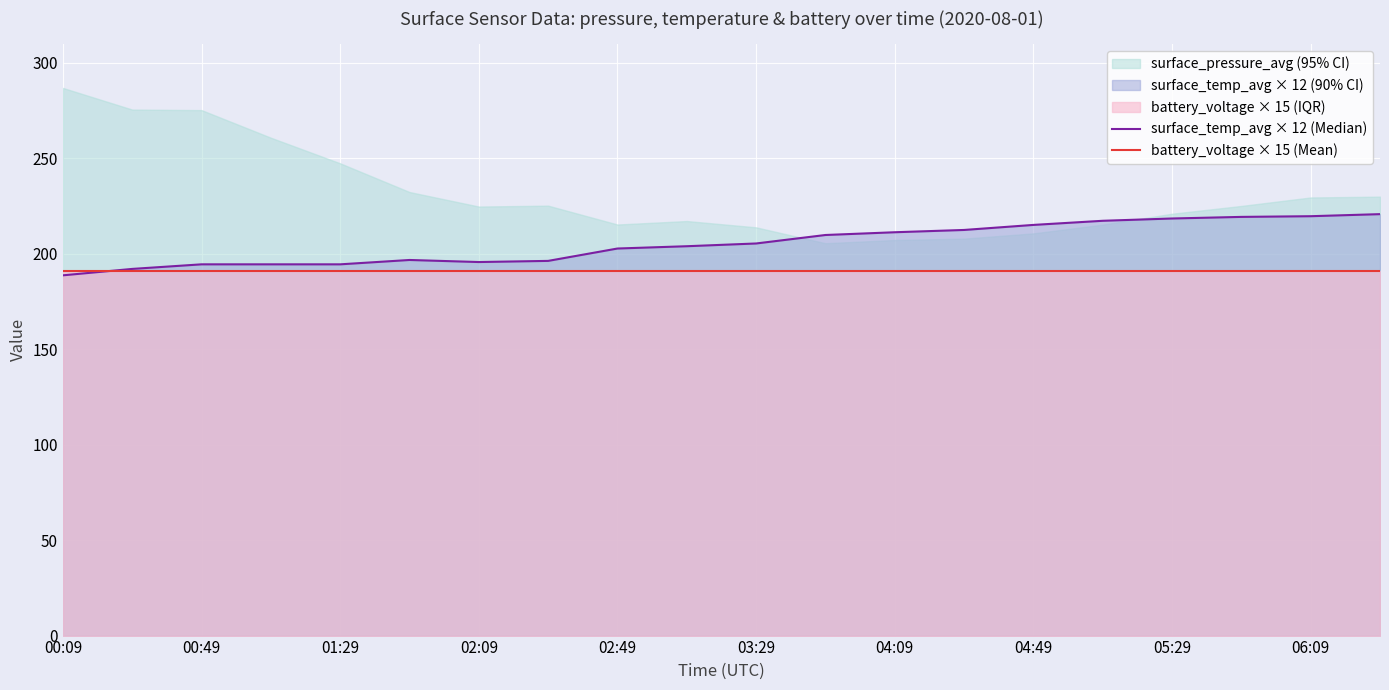

True or false: battery_voltage × 15 (Mean) has a value of 339.1 at 06:09.

False